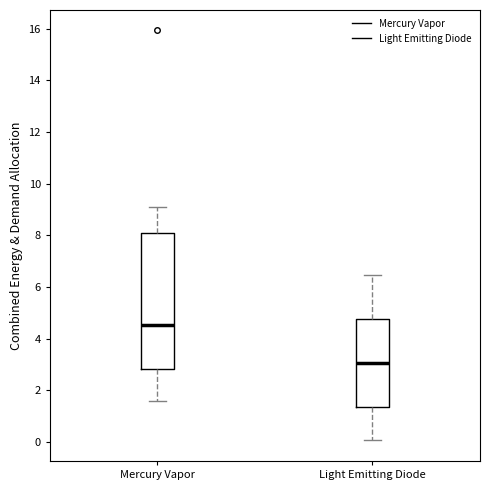

Reading left to right, read every box against the y-axis: the position of its median line, the range the box covers, and the ends of its whiskers. The values are not printed on the chart, so give them approximately, as read against the axis.

Mercury Vapor: median 4.6, box 2.8 to 8.0, whiskers 1.6 to 9.2
Light Emitting Diode: median 3.0, box 1.4 to 4.8, whiskers 0.0 to 6.4